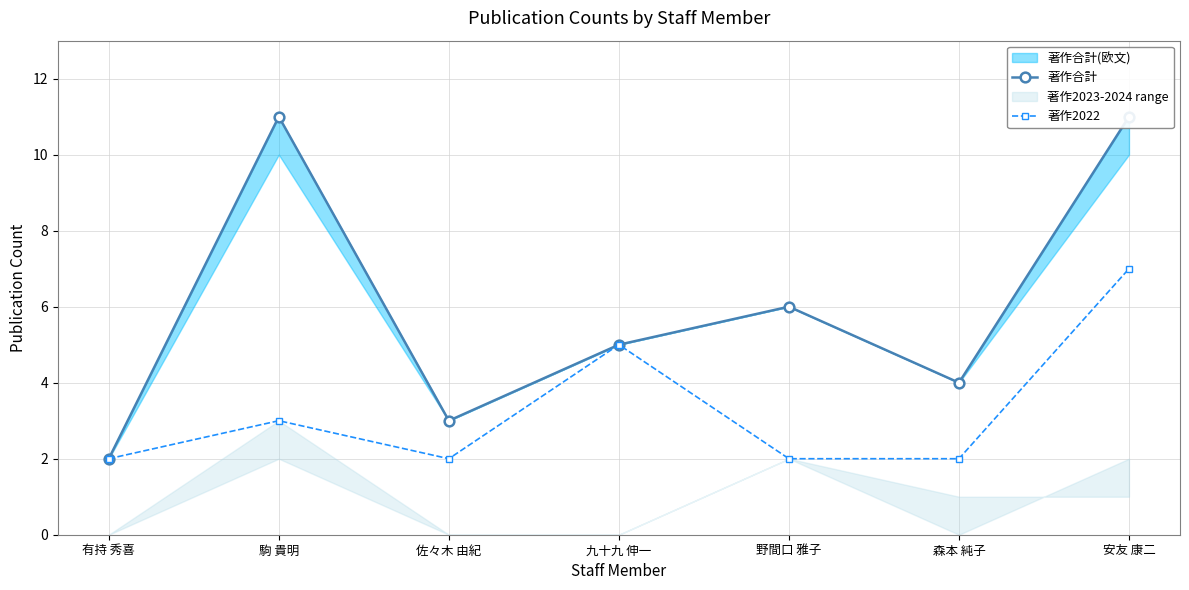

At which label does 著作2022 reach its peak?

安友 康二